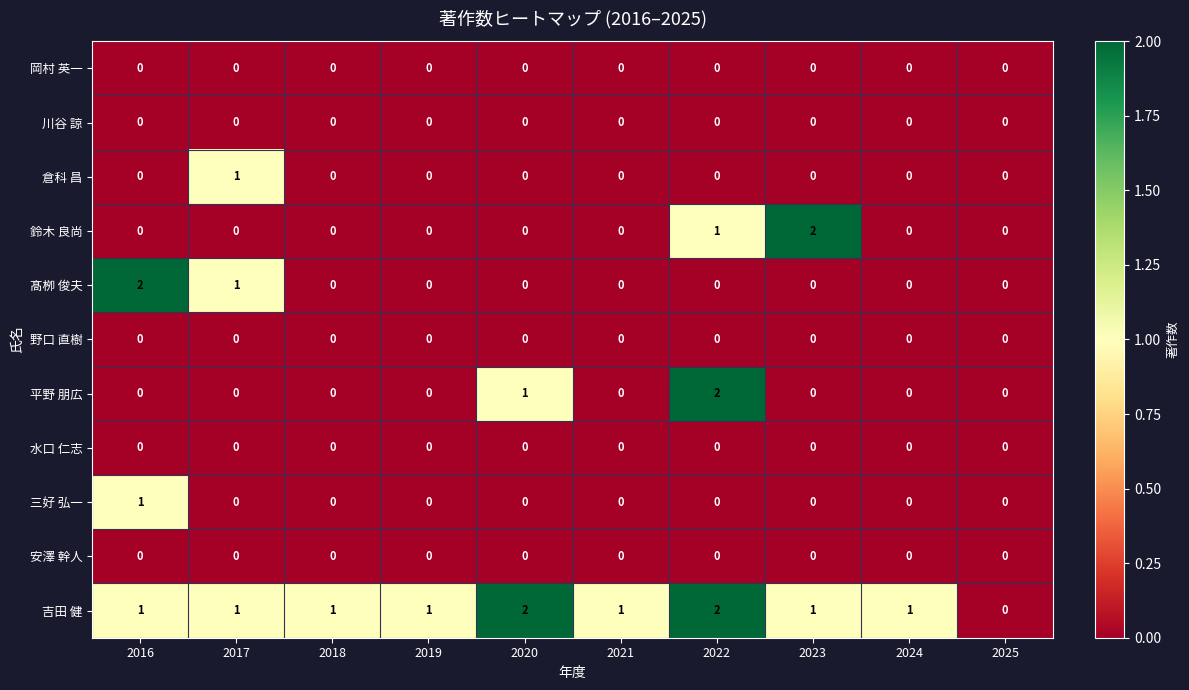

How many data points in 三好 弘一 are above 0?

1